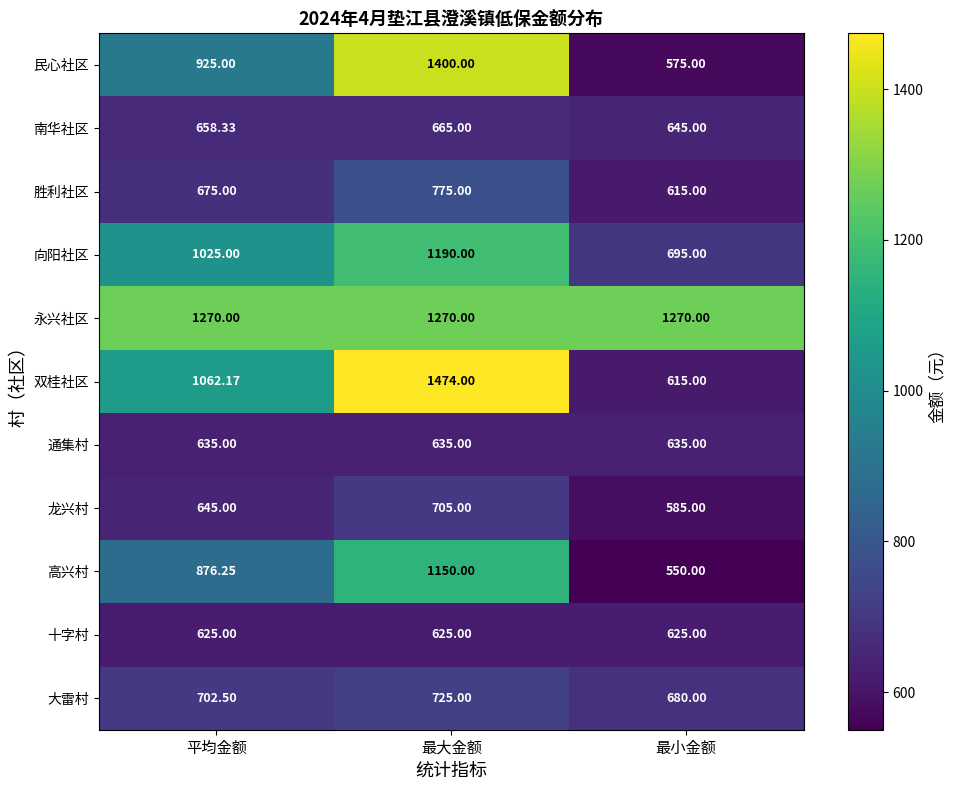

Where is 大雷村 nearest to the value 702?

平均金额